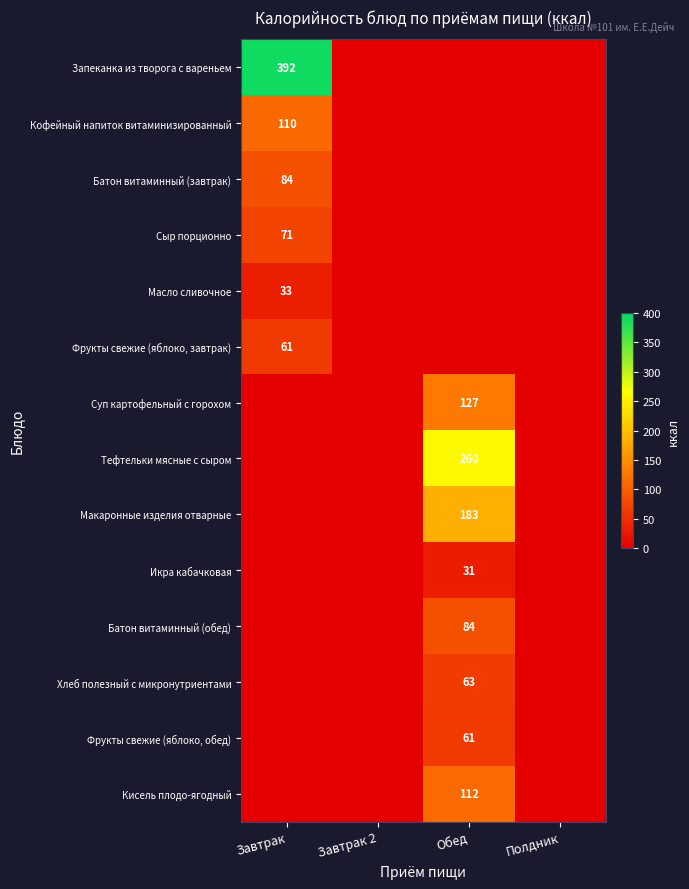

True or false: Батон витаминный (завтрак) has a value of 36 at Завтрак.

False